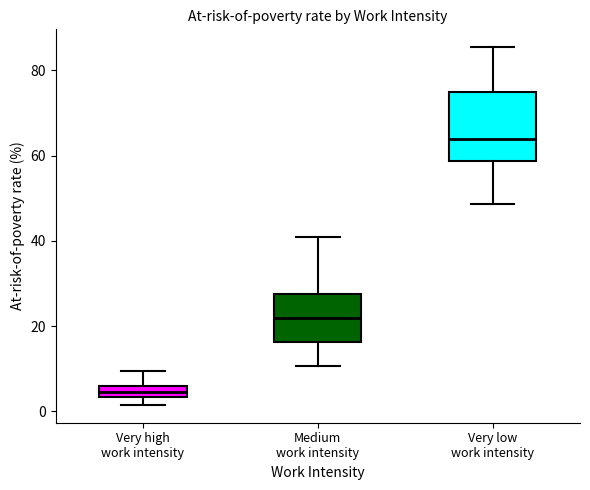

Which box has the lowest median line?

Very high work intensity